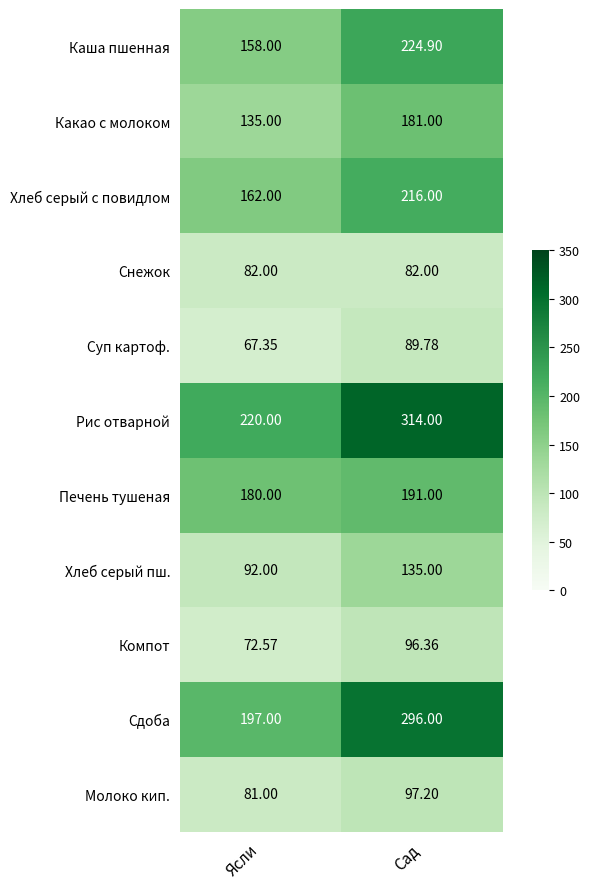

At Сад, list the series in order from smallest to largest.

Снежок, Суп картоф., Компот, Молоко кип., Хлеб серый пш., Какао с молоком, Печень тушеная, Хлеб серый с повидлом, Каша пшенная, Сдоба, Рис отварной